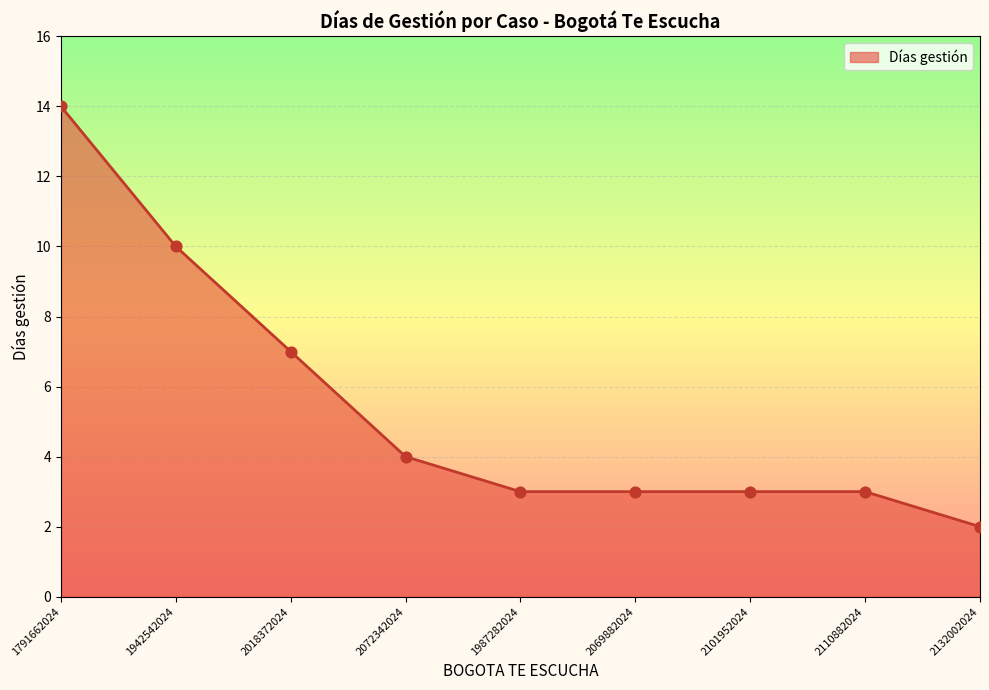

Which has a higher value, 1987282024 or 1791662024?

1791662024